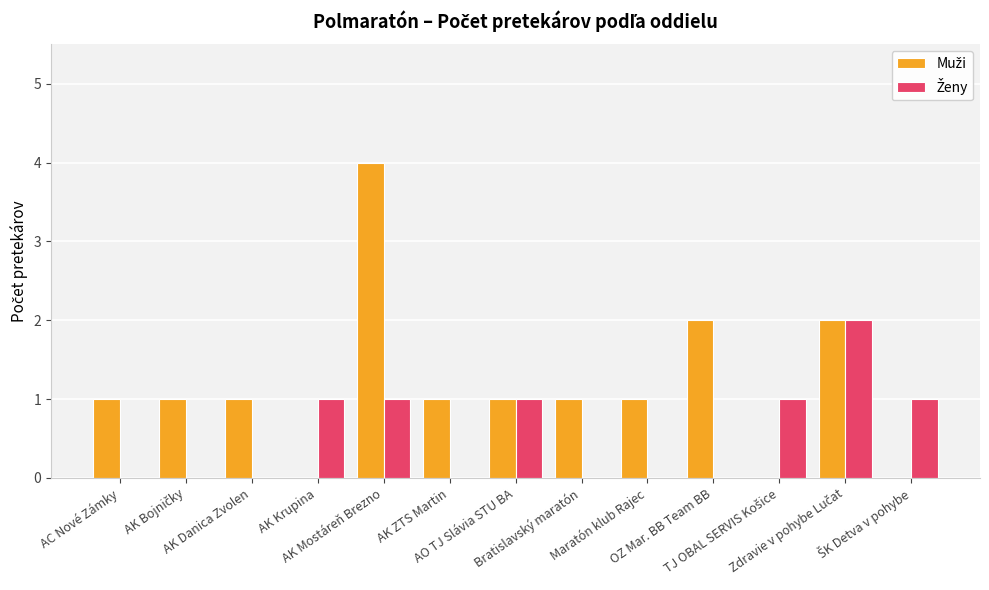

Are the bars grouped side by side (vs. stacked)?

Yes